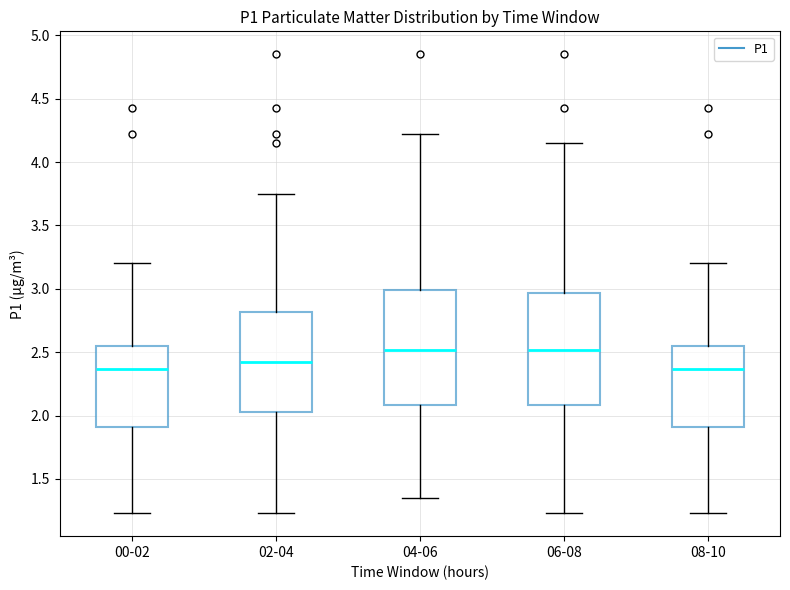

Where does the upper whisker of the box for 06-08 end on the y-axis? The values are not printed on the chart, so give them approximately, as read against the axis.

4.15